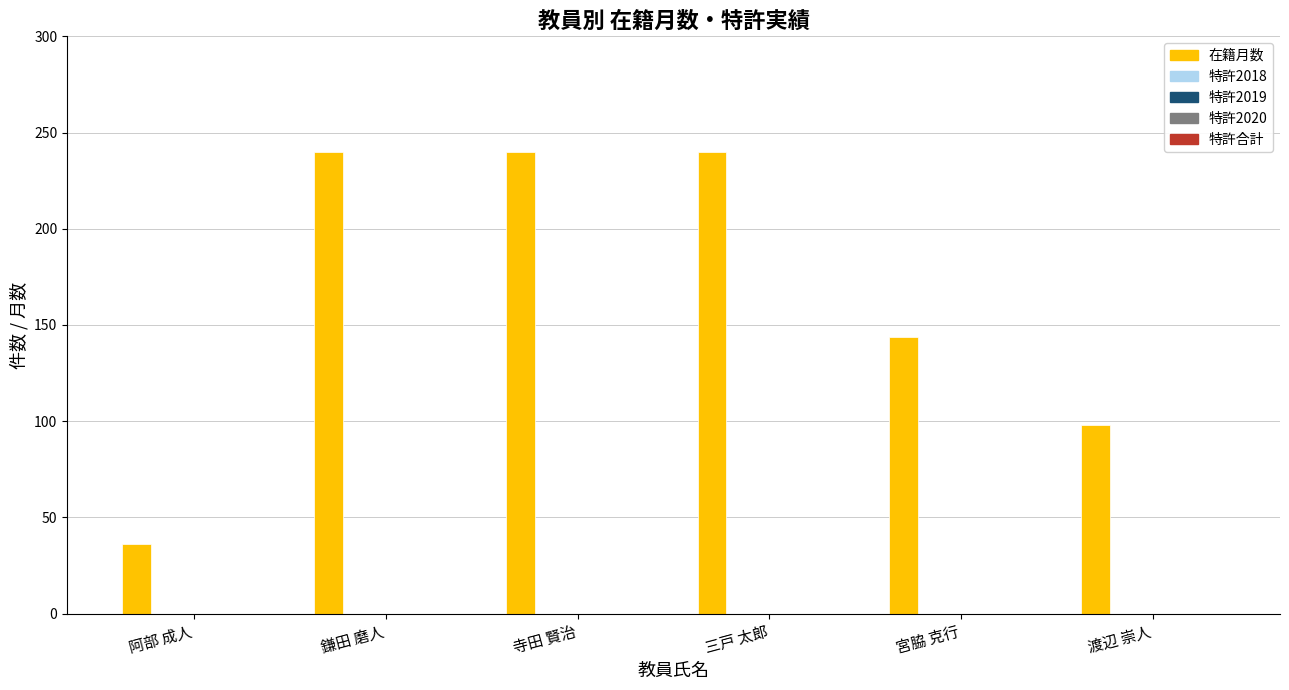

What is the value of the 2nd bar from the left?

240